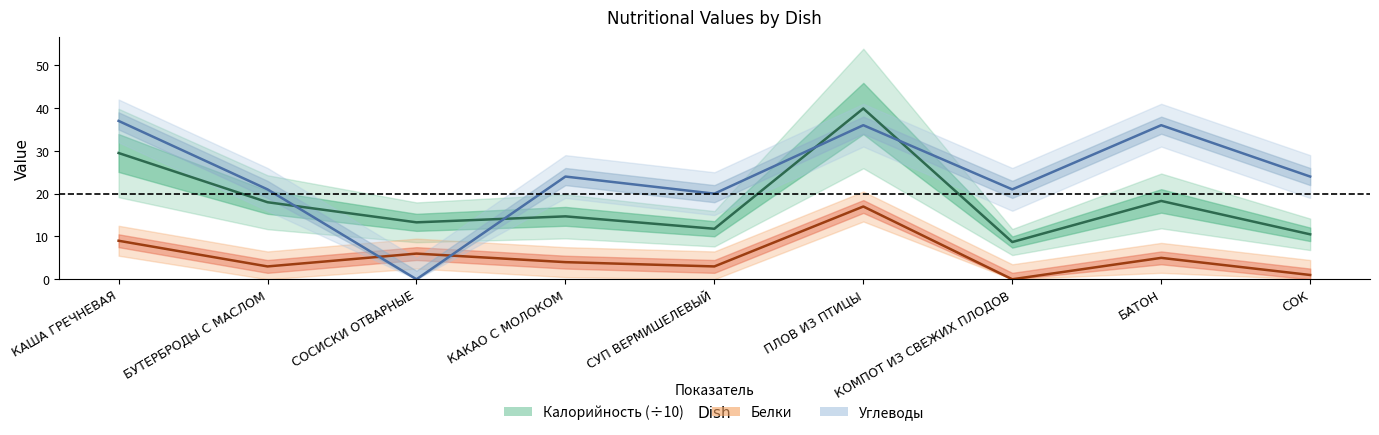

What are all the series names shown in the legend?

Калорийность (÷10), Белки, Углеводы